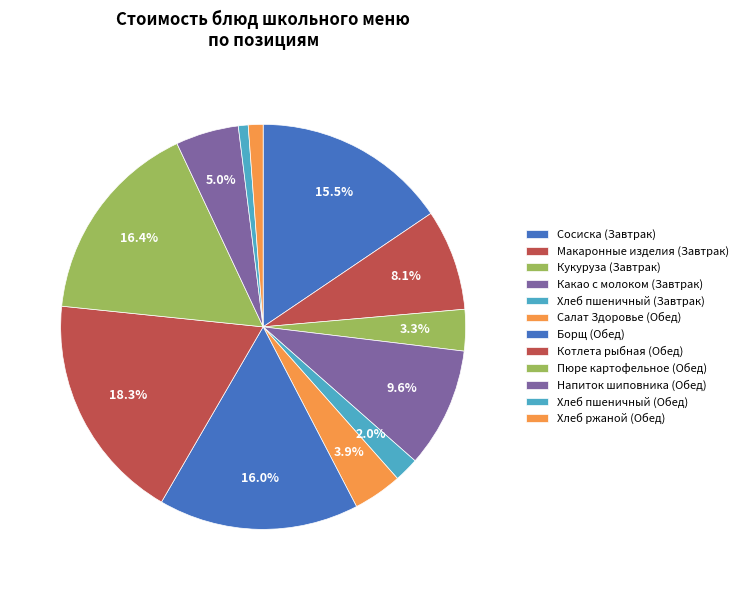

To the nearest percent, what is the average slice percentage?

8%